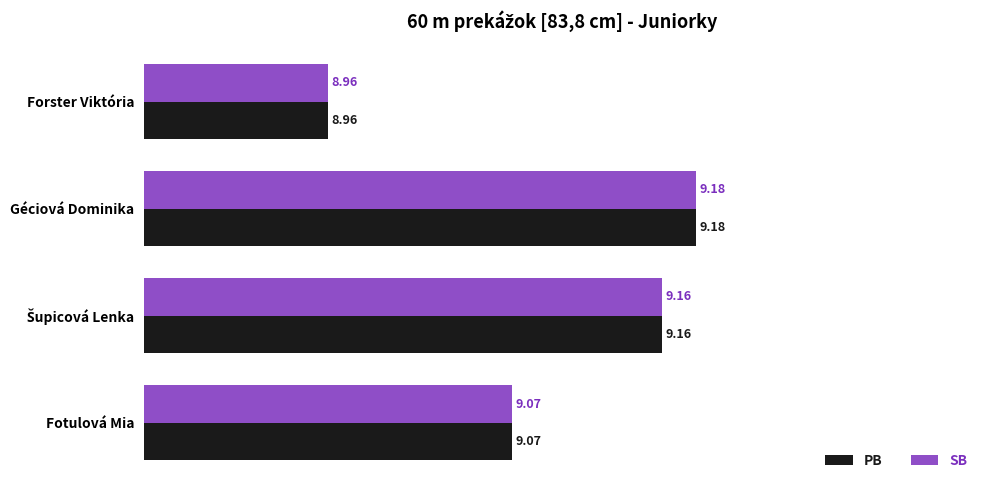

At which label does PB reach its minimum?

Forster Viktória